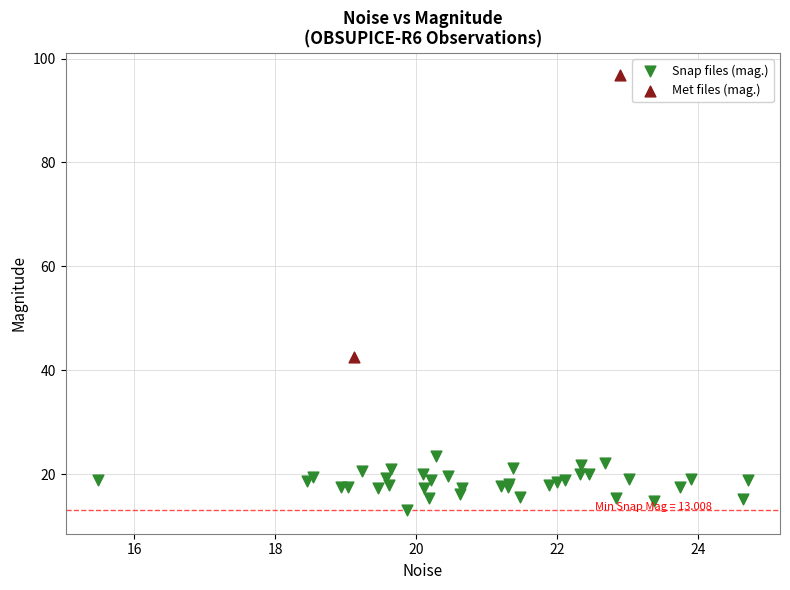

Which series contains the lowest Y value?

Snap files (mag.)